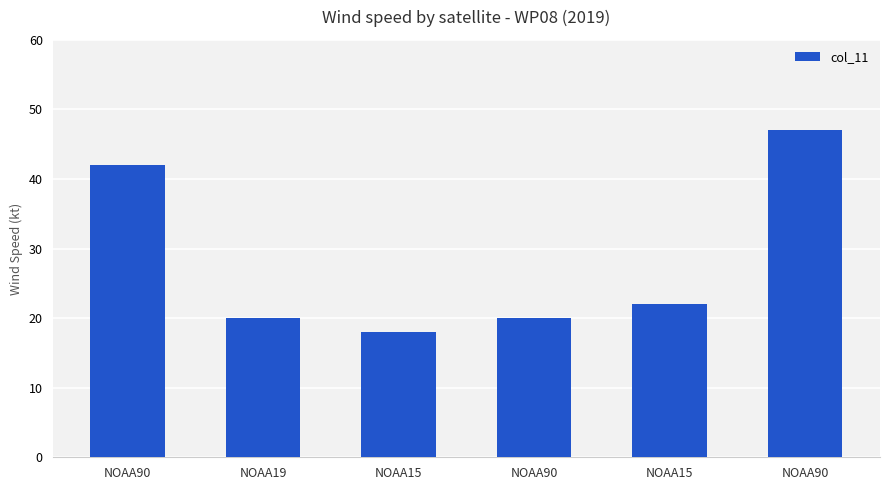

How many values are below 22?

3